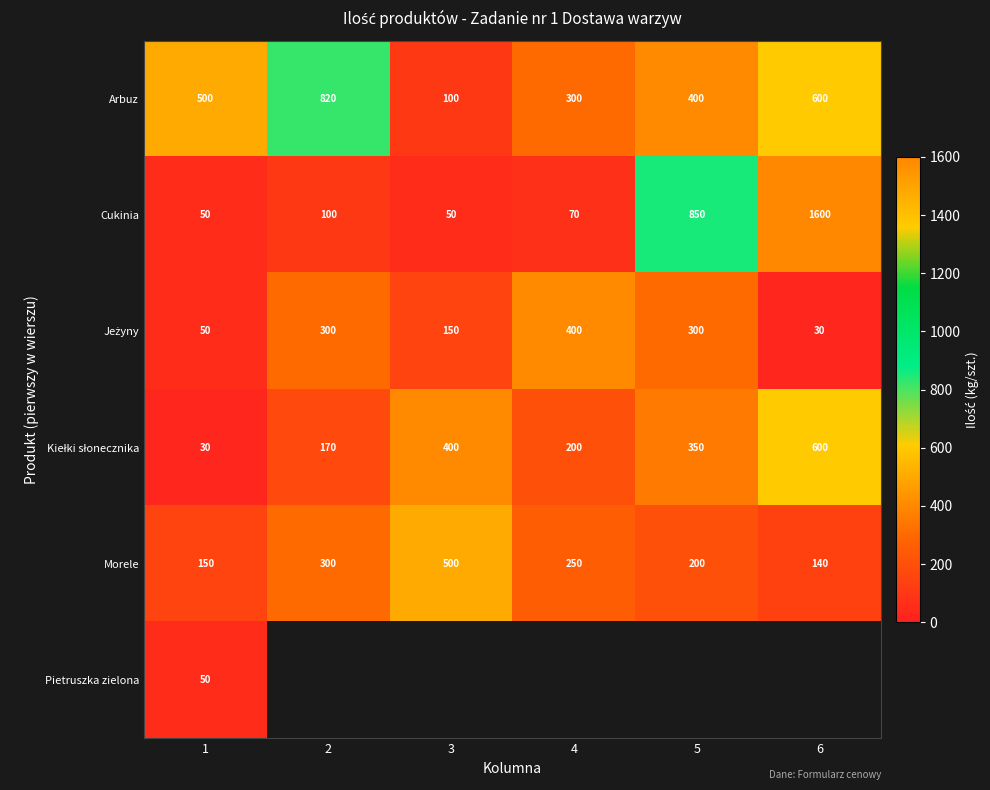

What is the spread (max minus min) of values at 5?

650.0